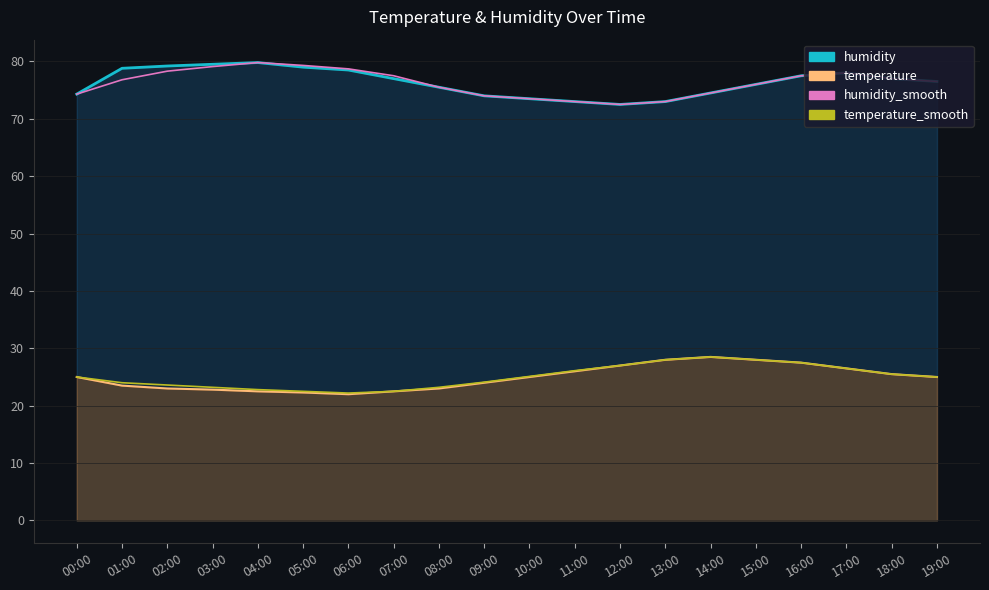

What is the value of the humidity_smooth point at the 7th from the left?

78.7